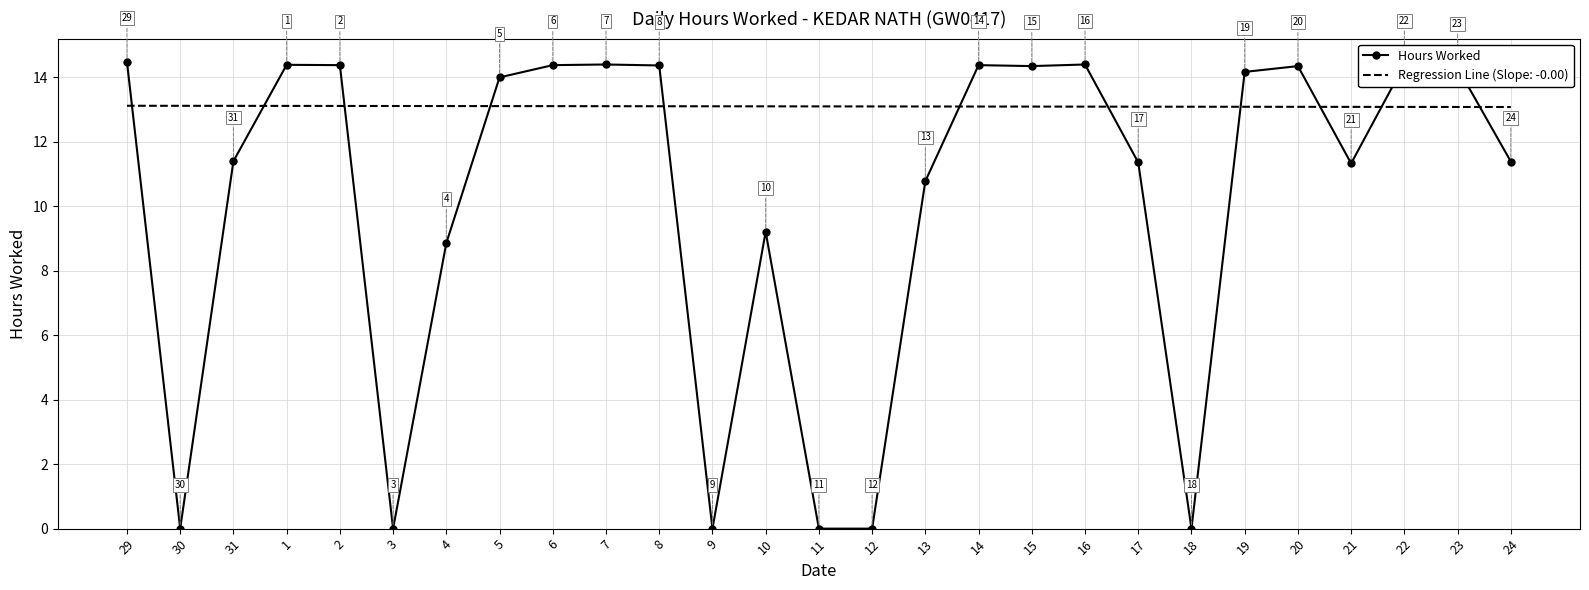

What position from the left is 11?

14